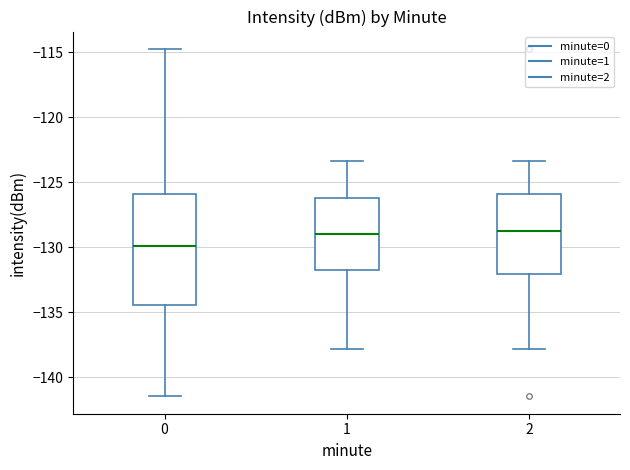

Comparing the boxes themselves (not the whiskers), which one is the tallest?

0